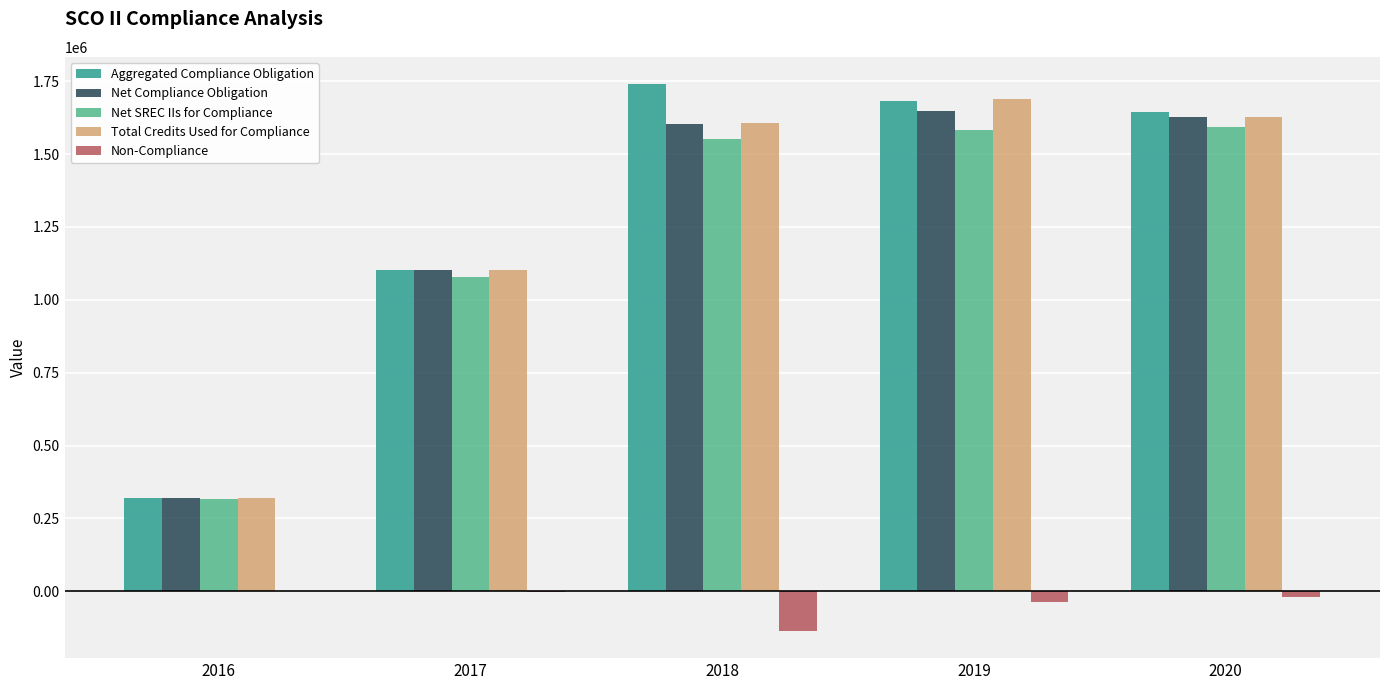

What is the sum of all Net Compliance Obligation values?

6298916